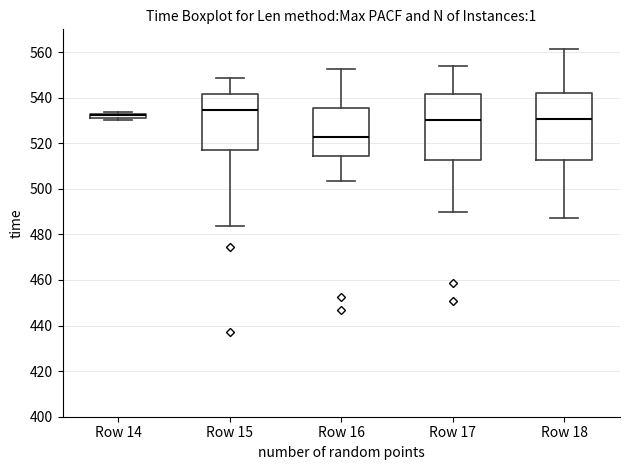

Where does the median line of the box for Row 17 sit on the y-axis? The values are not printed on the chart, so give them approximately, as read against the axis.

530